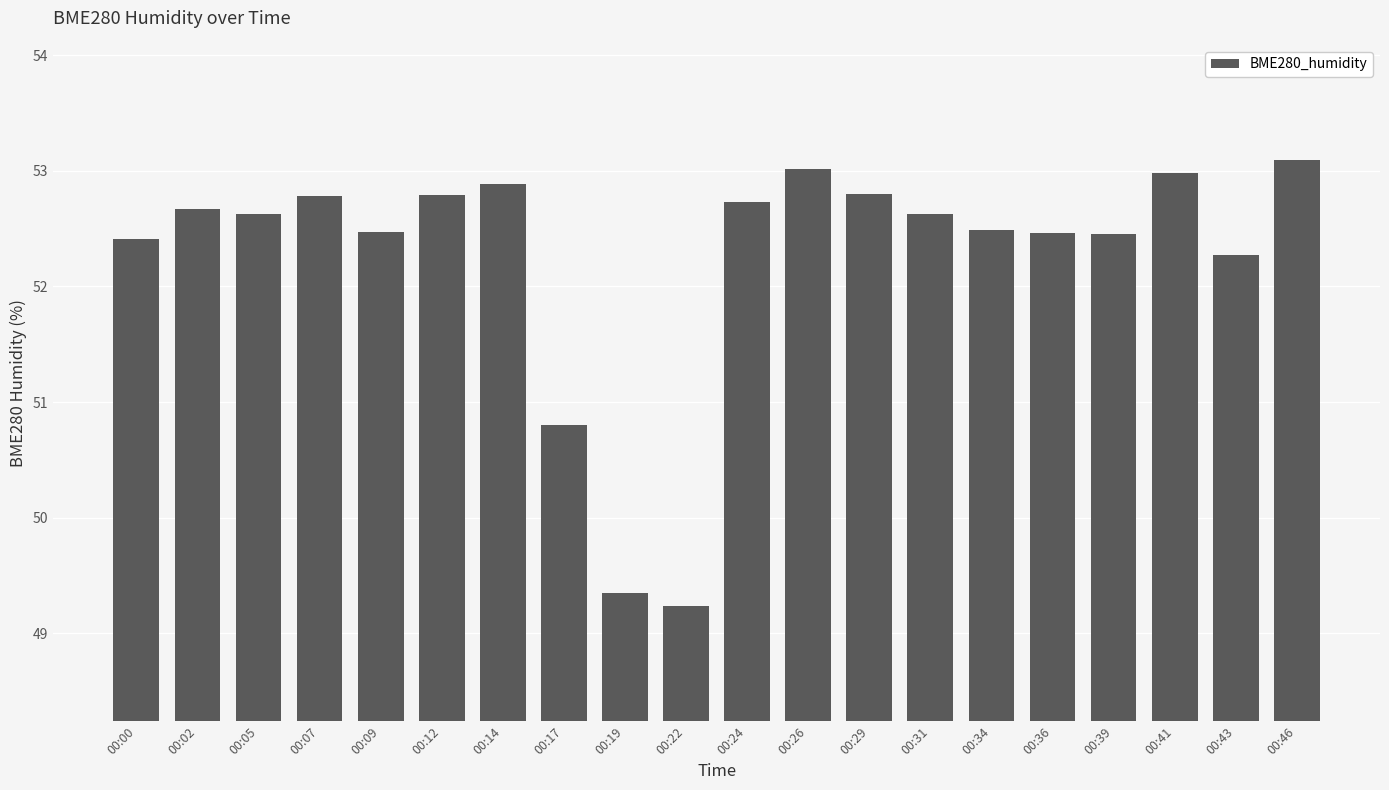

What is the sum of all values?

1045.0